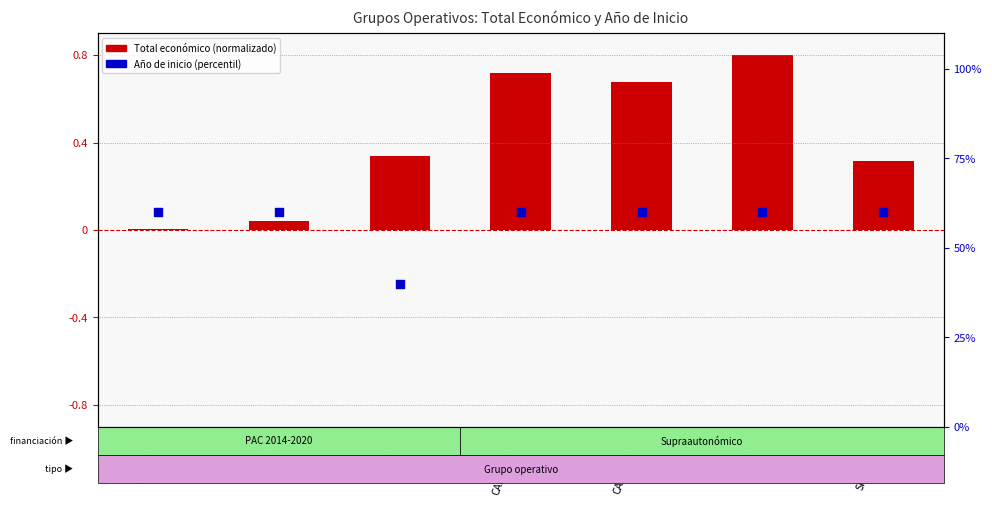

Which series has the largest Y range (max minus min)?

Año de inicio (percentil)